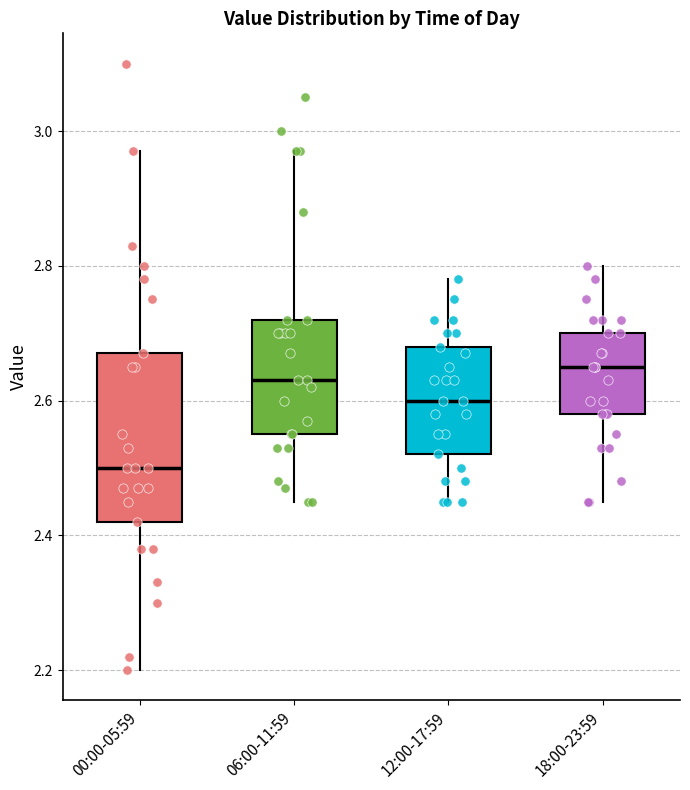

Reading left to right, read every box against the y-axis: the position of its median line, the range the box covers, and the ends of its whiskers. The values are not printed on the chart, so give them approximately, as read against the axis.

00:00-05:59: median 2.50, box 2.42 to 2.68, whiskers 2.20 to 2.98
06:00-11:59: median 2.64, box 2.56 to 2.72, whiskers 2.46 to 2.98
12:00-17:59: median 2.60, box 2.52 to 2.68, whiskers 2.46 to 2.78
18:00-23:59: median 2.66, box 2.58 to 2.70, whiskers 2.46 to 2.80